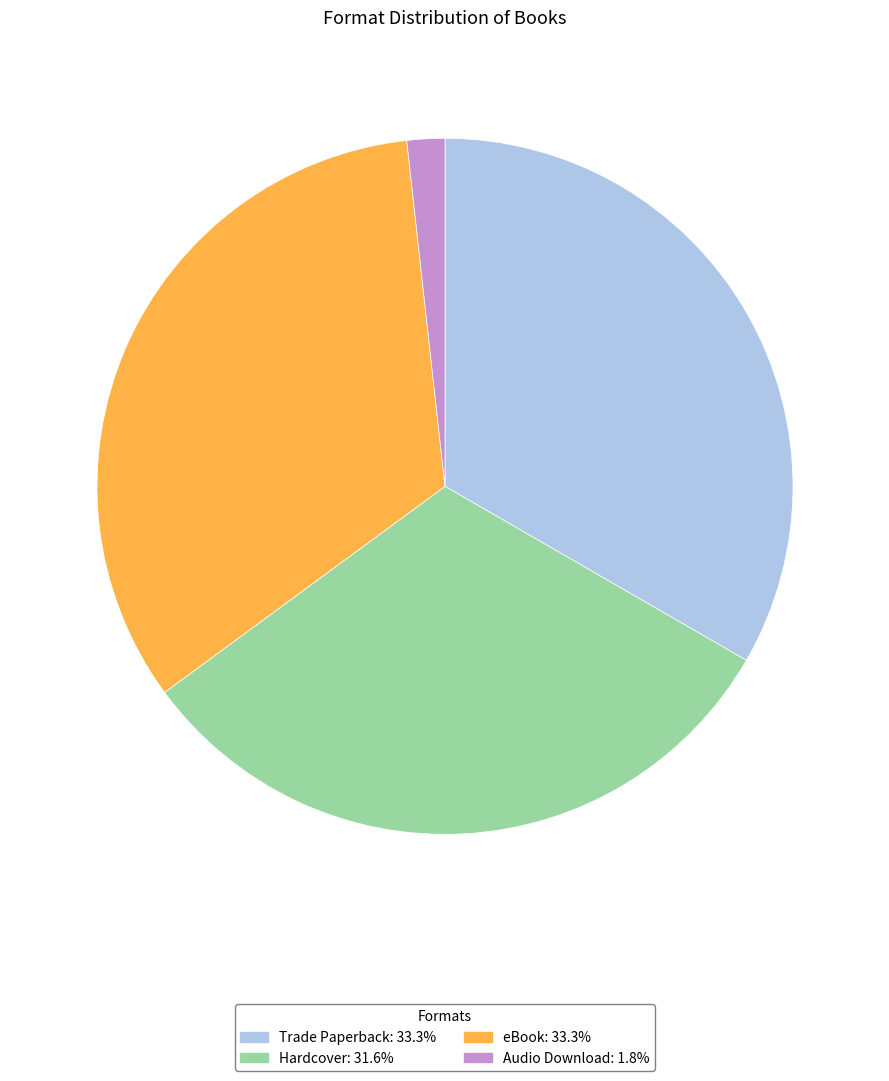

What is the smallest slice in the pie chart?

Audio Download